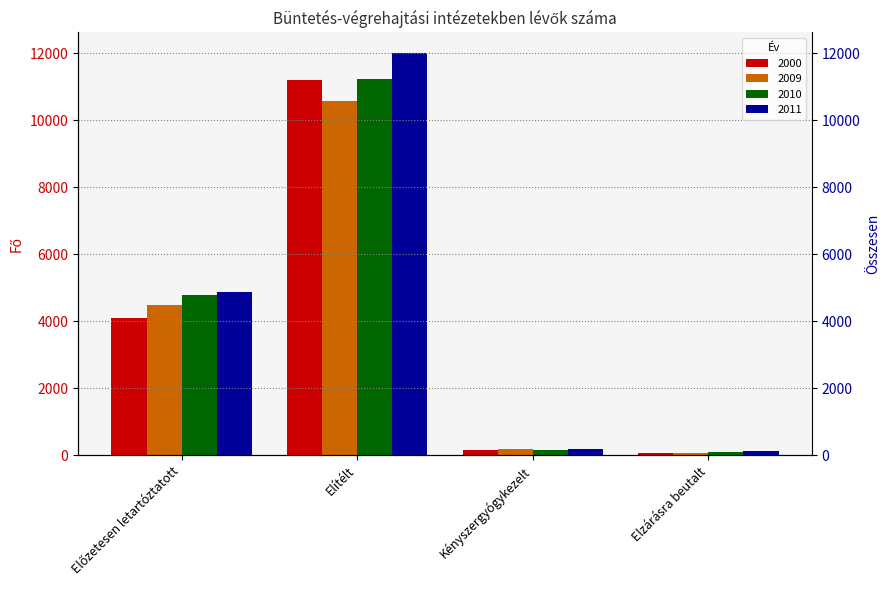

What is the highest value of the 2011 series?

12028